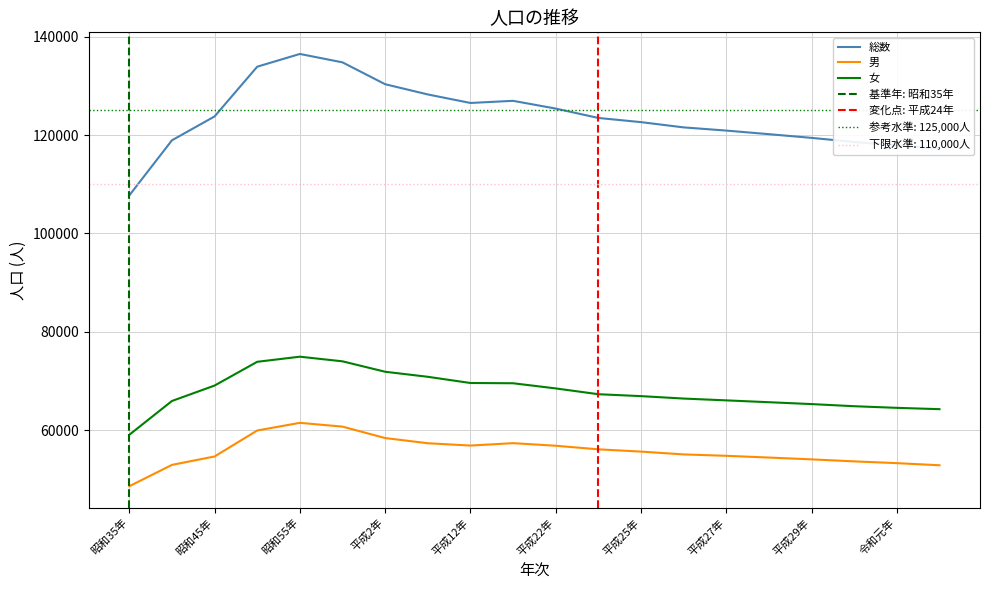

What is the label of the 5th point from the left?

昭和55年